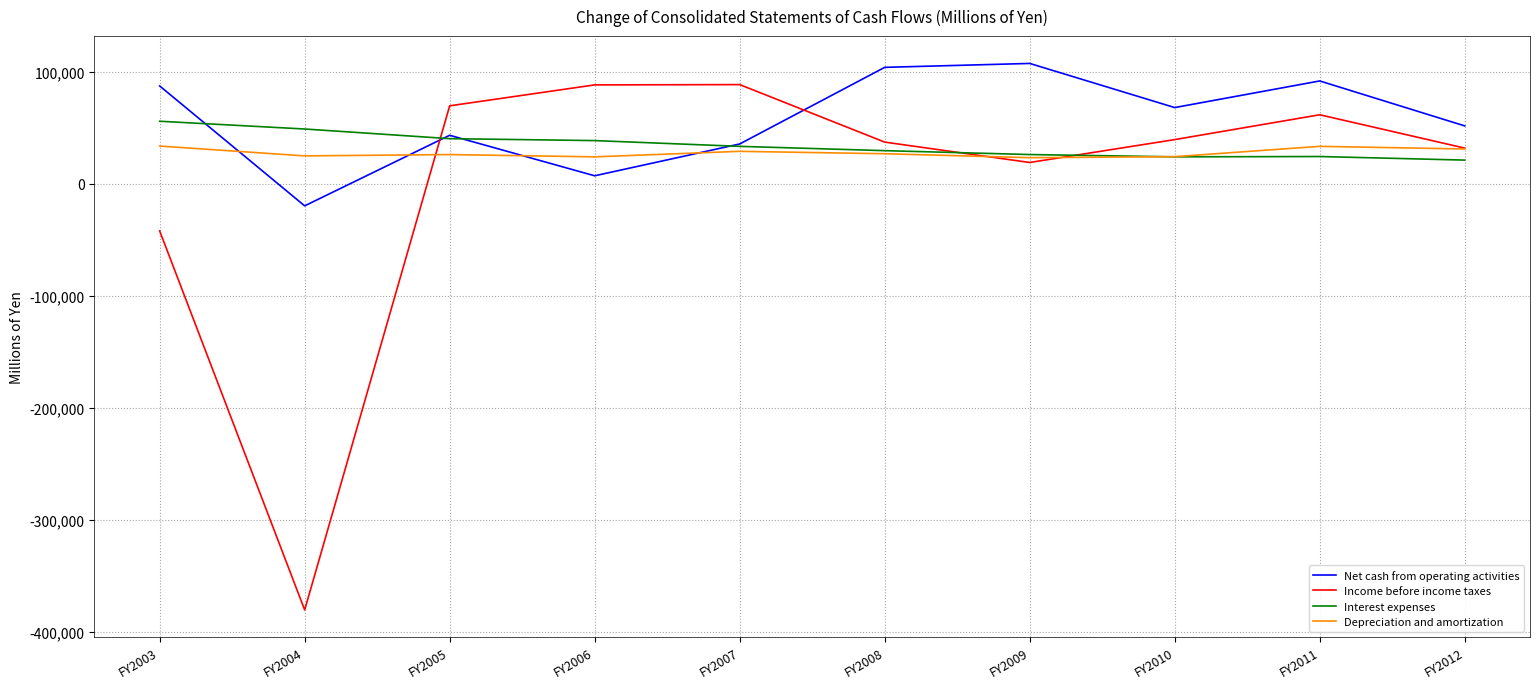

Is it true that Net cash from operating activities equals 58950 at FY2007?

False